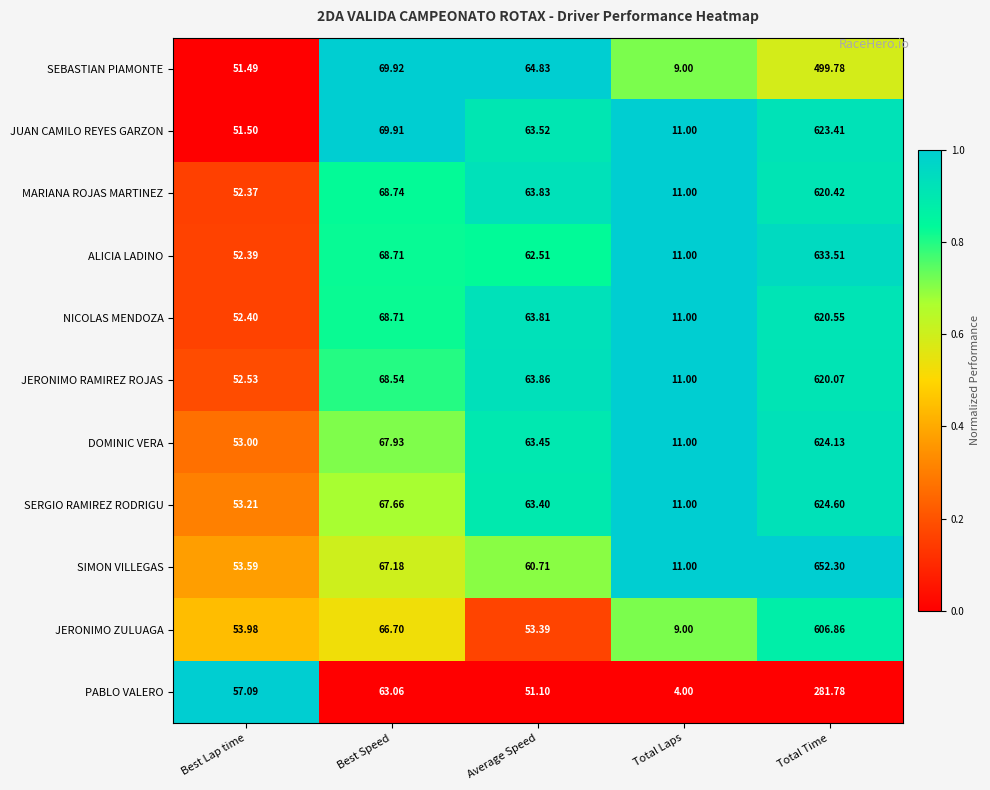

Which category has the lowest value across all series?

Total Laps